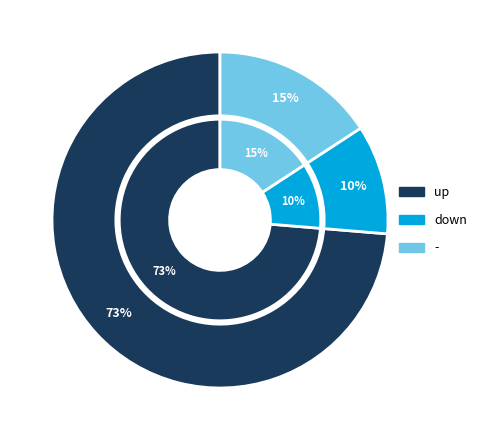

Combined, do up and - account for over 50%?

Yes